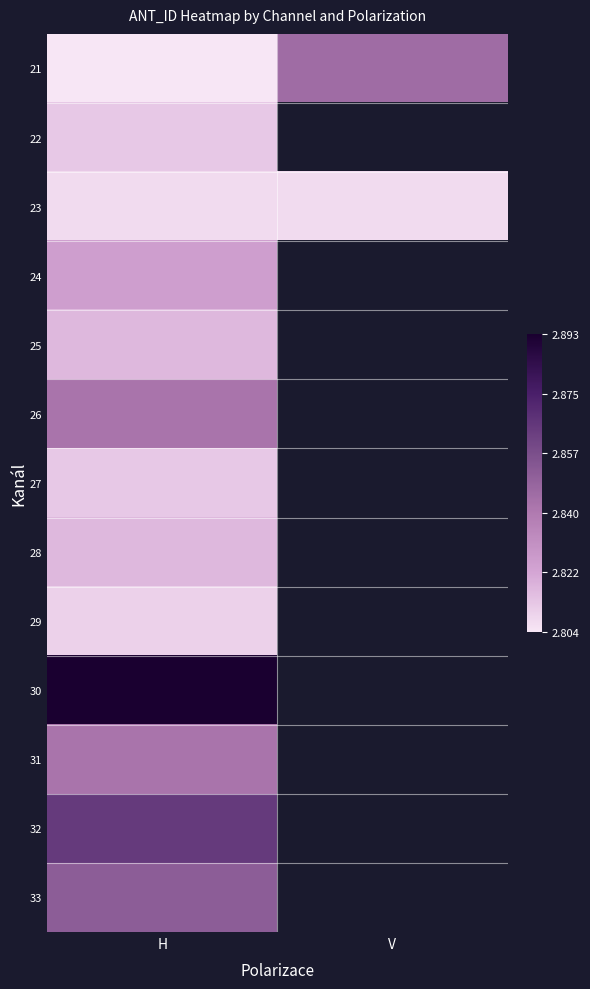

Where is 26 nearest to the value 2841627?

H